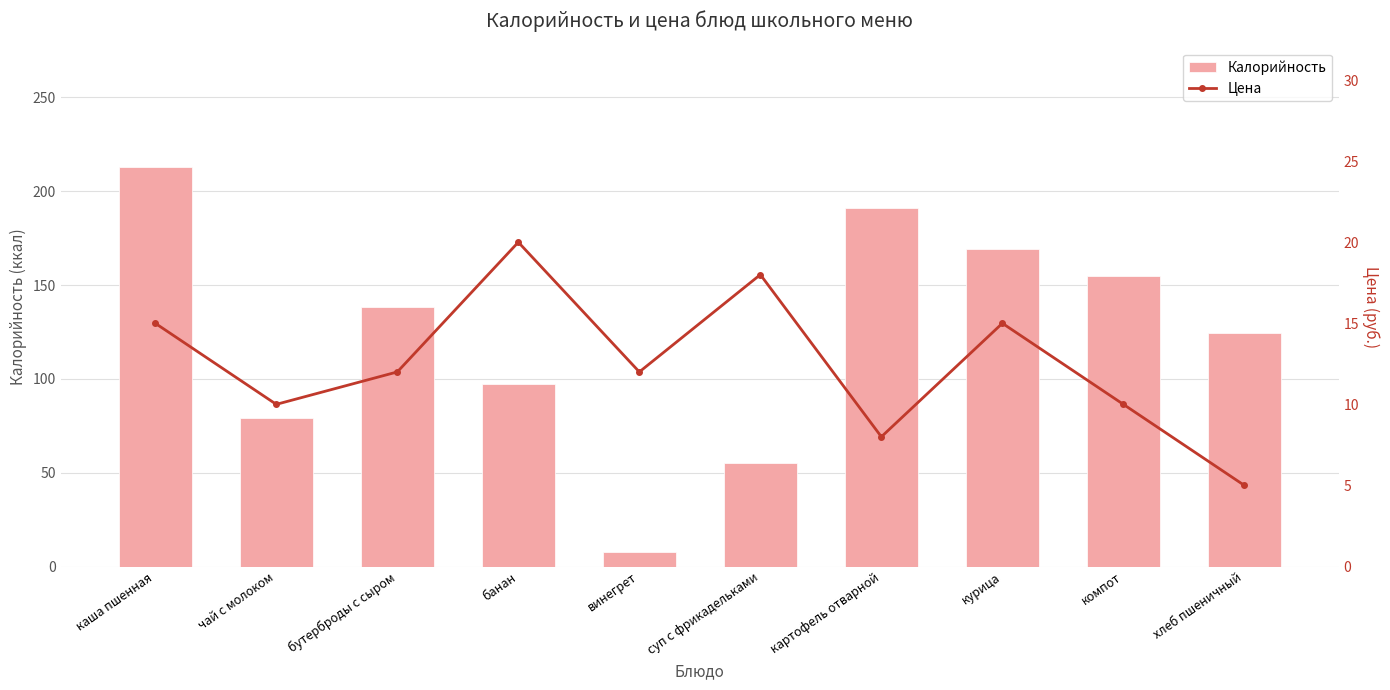

Reading right to left, transcribe all the data shown in this chart.

Калорийность: хлеб пшеничный=124.5	компот=154.6	курица=169.3	картофель отварной=191.2	суп с фрикадельками=55.4	винегрет=7.8	банан=97.2	бутерброды с сыром=138.5	чай с молоком=79.0	каша пшенная=212.7
Цена: хлеб пшеничный=5.0	компот=10.0	курица=15.0	картофель отварной=8.0	суп с фрикадельками=18.0	винегрет=12.0	банан=20.0	бутерброды с сыром=12.0	чай с молоком=10.0	каша пшенная=15.0